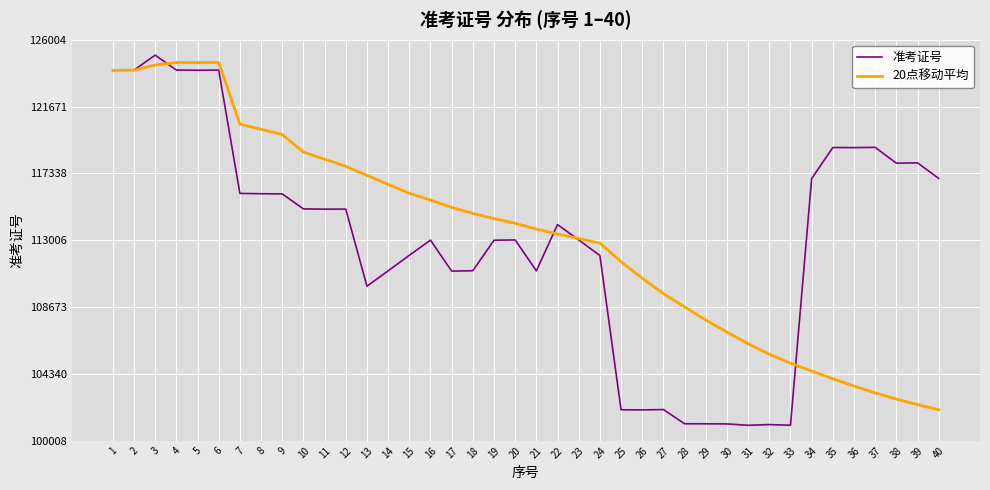

What is the difference between the highest and lowest values at 16?

2601